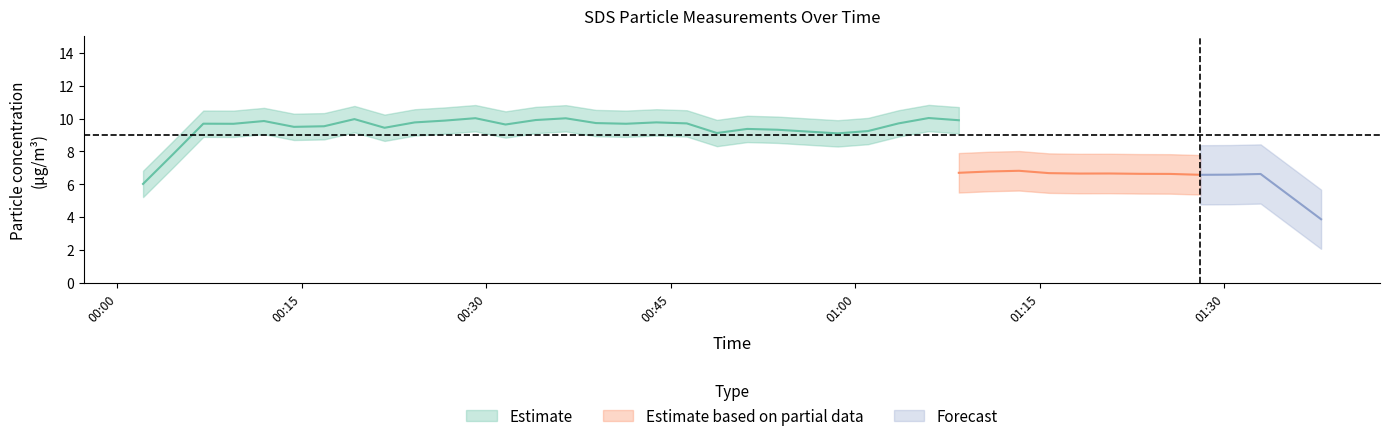

True or false: SDS_P2 has more than 2 interior local peaks.

True